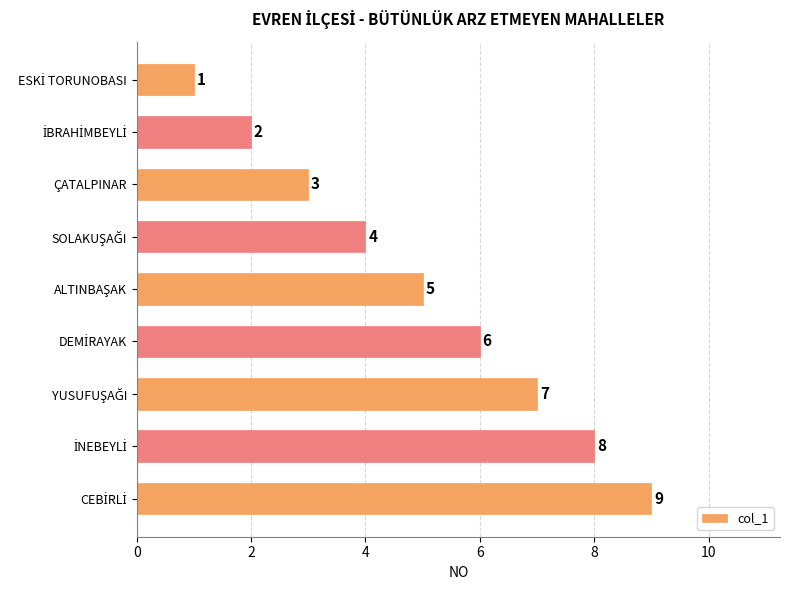

Count the values in the range 3 to 7.

5